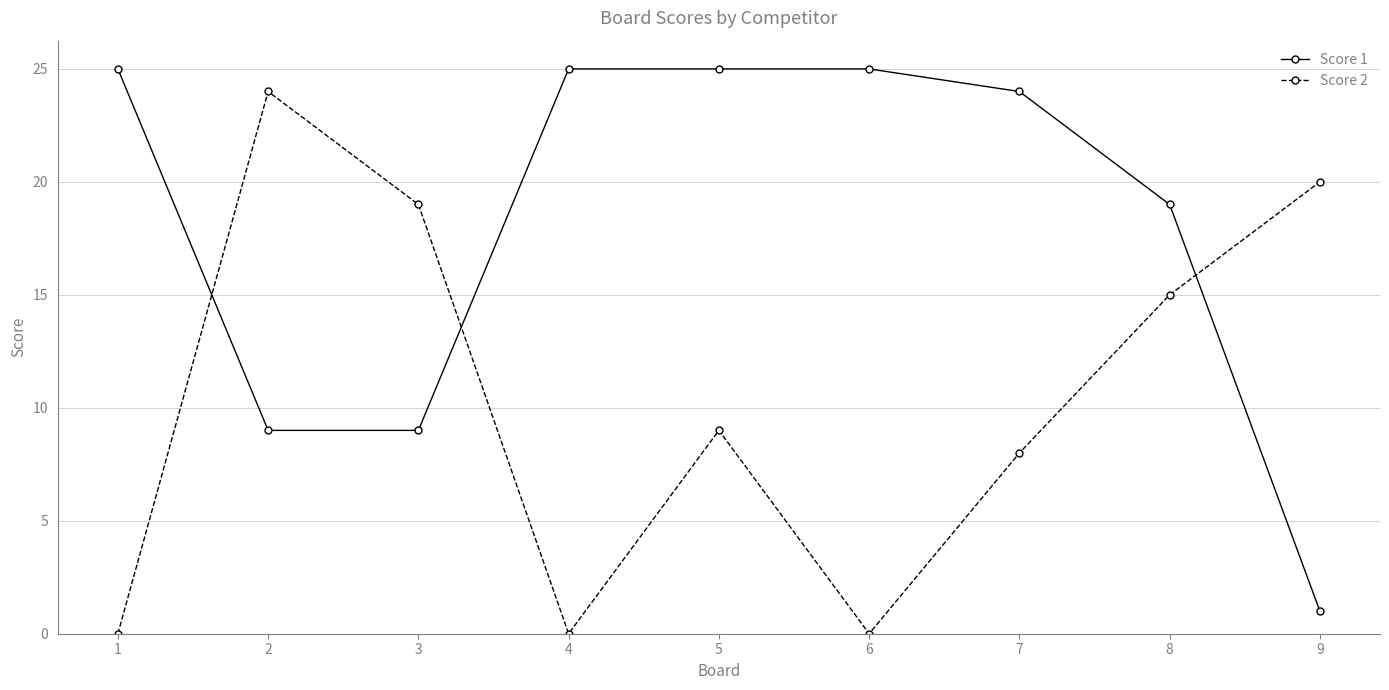

What is the total value across all series at 3?

28